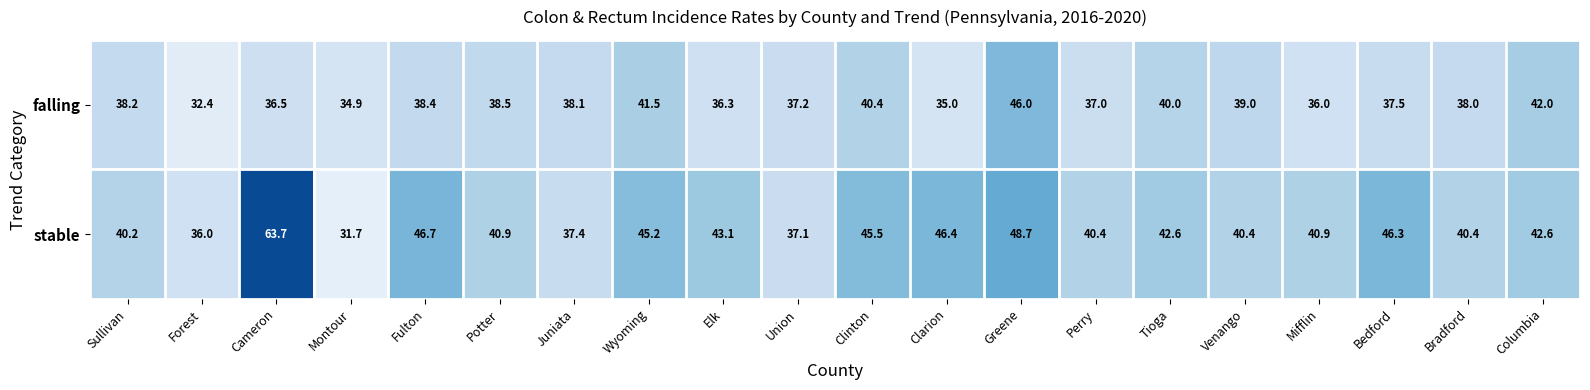

Rank the series at Venango from lowest to highest value.

falling, stable